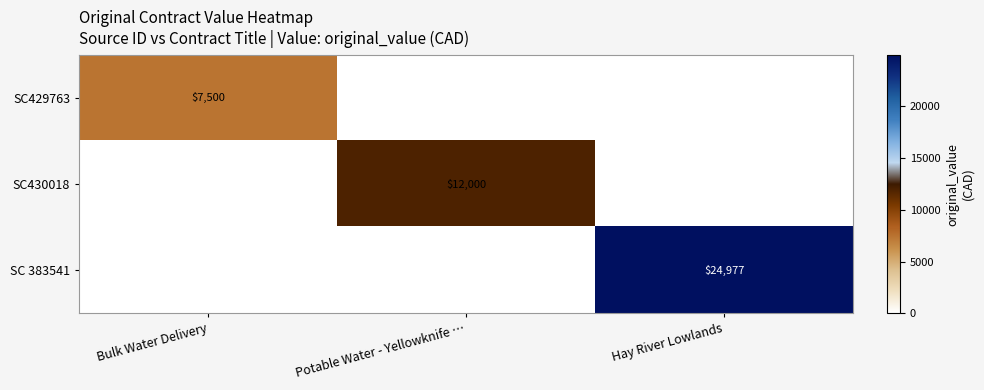

What is the greatest value displayed?

24977.2